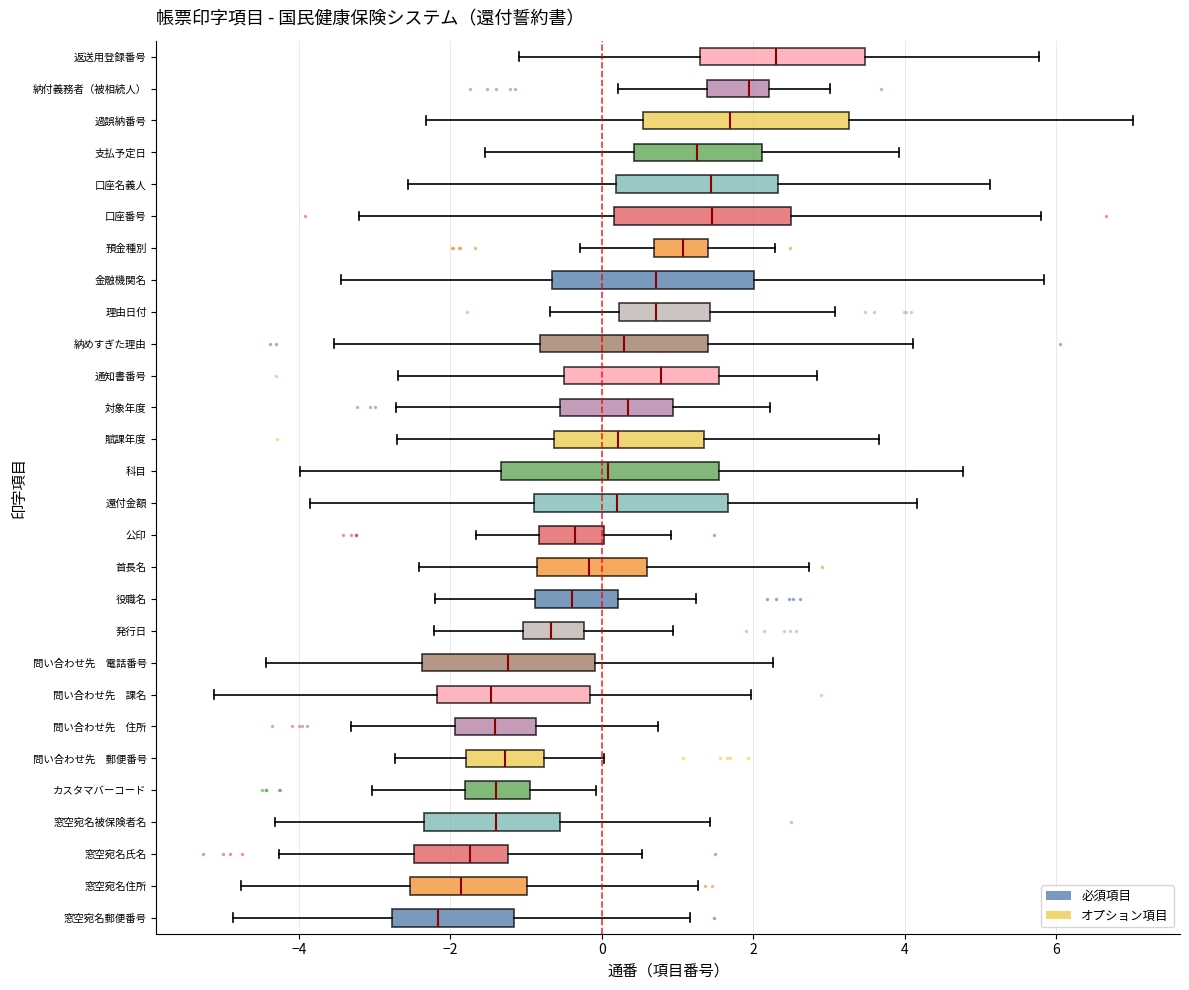

Which box's median line is the furthest to the right?

返送用登録番号